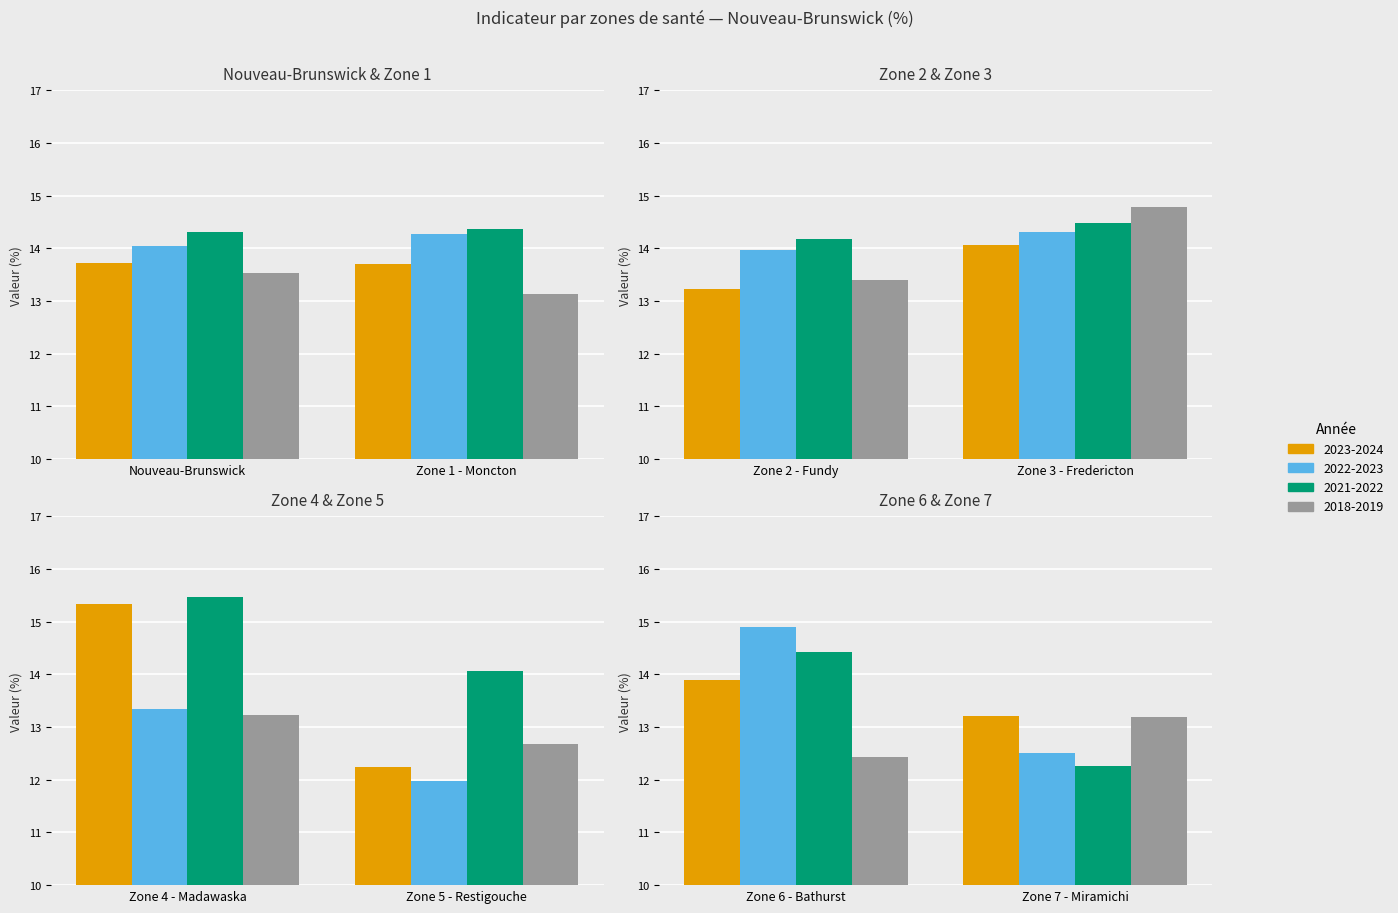

Reading left to right, what are all the values shown in this chart?

2023-2024: Nouveau-Brunswick=13.7	Zone 1 - Moncton=13.7	Zone 2 - Fundy=13.2	Zone 3 - Fredericton=14.1	Zone 4 - Madawaska=15.3	Zone 5 - Restigouche=12.2	Zone 6 - Bathurst=13.9	Zone 7 - Miramichi=13.2
2022-2023: Nouveau-Brunswick=14.0	Zone 1 - Moncton=14.3	Zone 2 - Fundy=14.0	Zone 3 - Fredericton=14.3	Zone 4 - Madawaska=13.3	Zone 5 - Restigouche=12.0	Zone 6 - Bathurst=14.9	Zone 7 - Miramichi=12.5
2021-2022: Nouveau-Brunswick=14.3	Zone 1 - Moncton=14.4	Zone 2 - Fundy=14.2	Zone 3 - Fredericton=14.5	Zone 4 - Madawaska=15.5	Zone 5 - Restigouche=14.1	Zone 6 - Bathurst=14.4	Zone 7 - Miramichi=12.3
2018-2019: Nouveau-Brunswick=13.5	Zone 1 - Moncton=13.1	Zone 2 - Fundy=13.4	Zone 3 - Fredericton=14.8	Zone 4 - Madawaska=13.2	Zone 5 - Restigouche=12.7	Zone 6 - Bathurst=12.4	Zone 7 - Miramichi=13.2